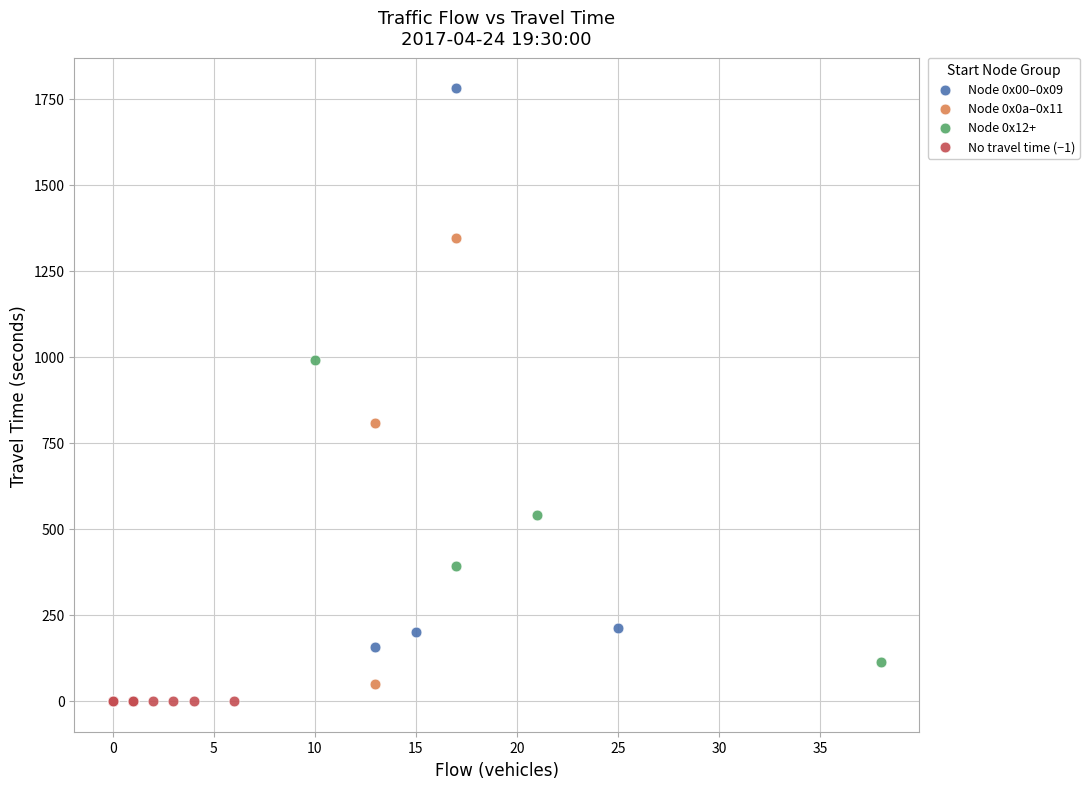

Which series contains the lowest Y value?

No travel time (−1)